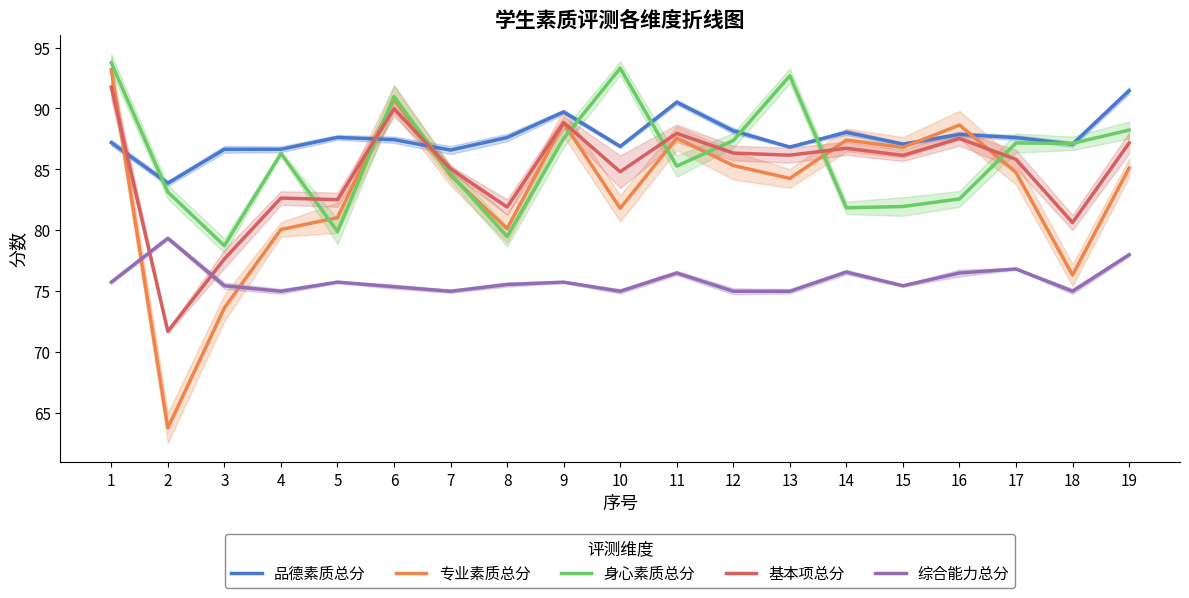

Which series has the widest spread of values?

专业素质总分